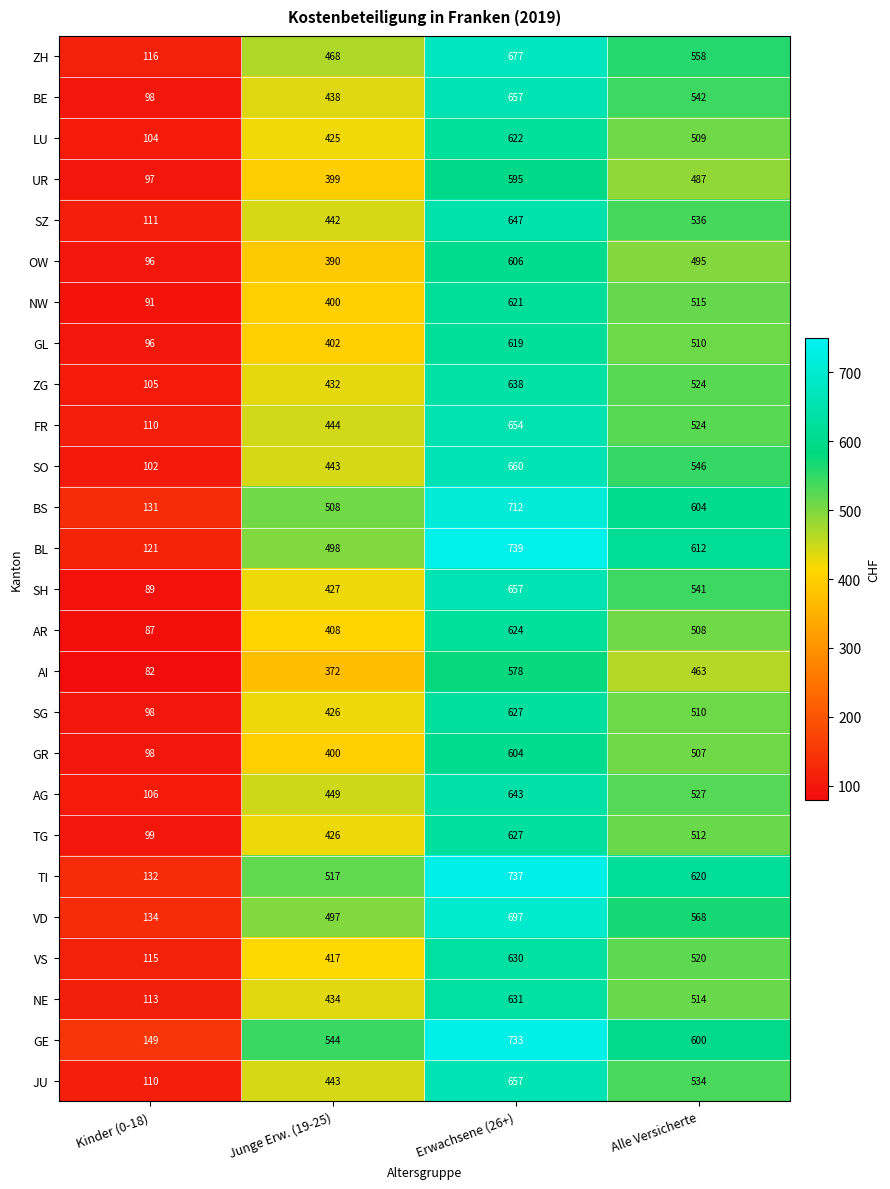

At which label is FR closest to 382?

Junge Erw. (19-25)